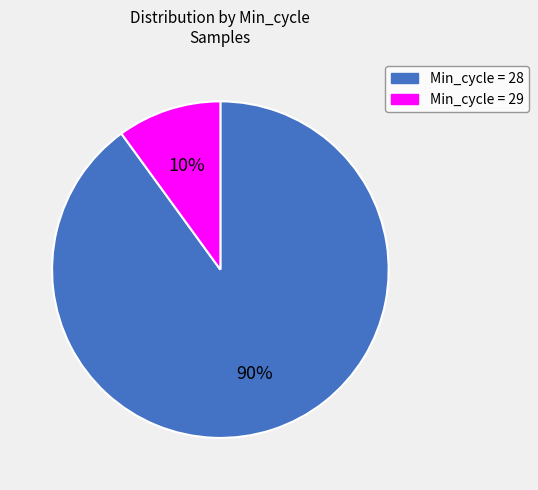

Which slice is the smallest?

Min_cycle = 29